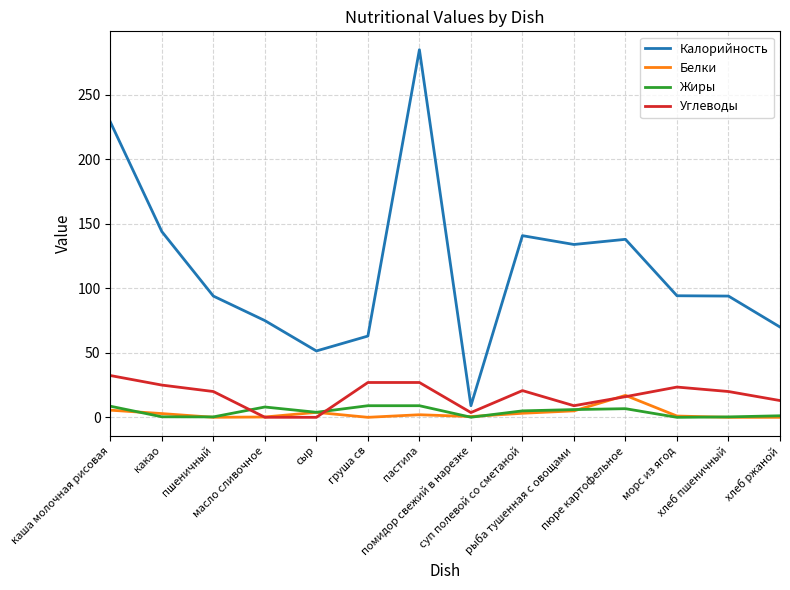

At which label does Калорийность first exceed 94?

каша молочная рисовая